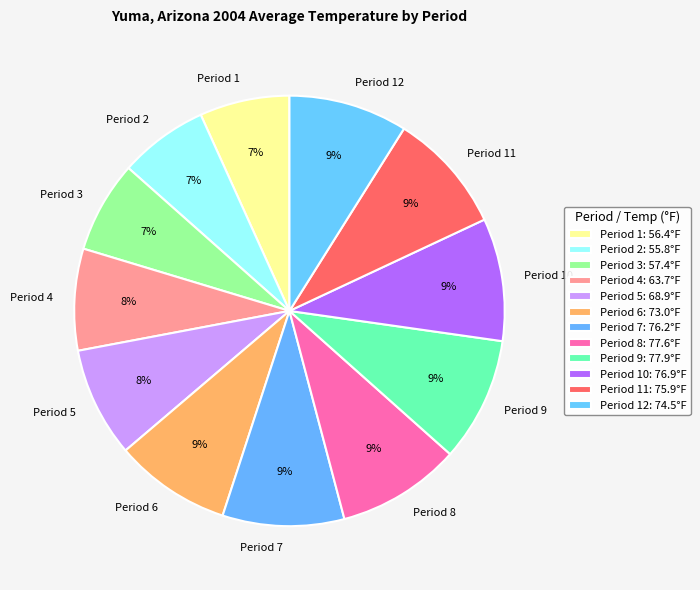

To the nearest percent, what percentage of the pie is Period 12?

9%